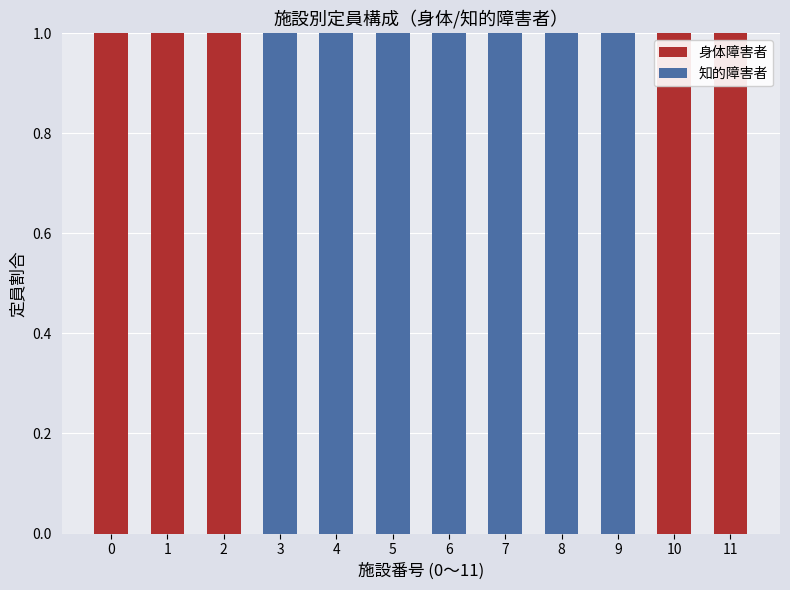

What are all the series names shown in the legend?

身体障害者, 知的障害者